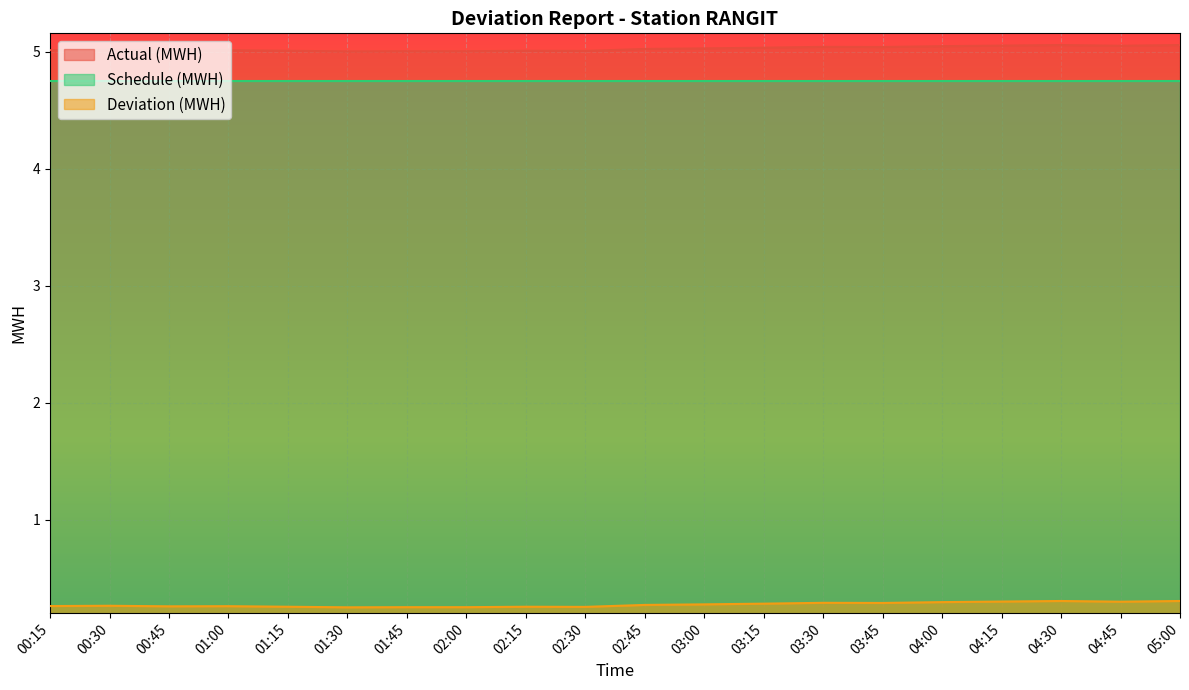

In Deviation (MWH), how many points are lower than both neighbors (excluding endpoints)?

5